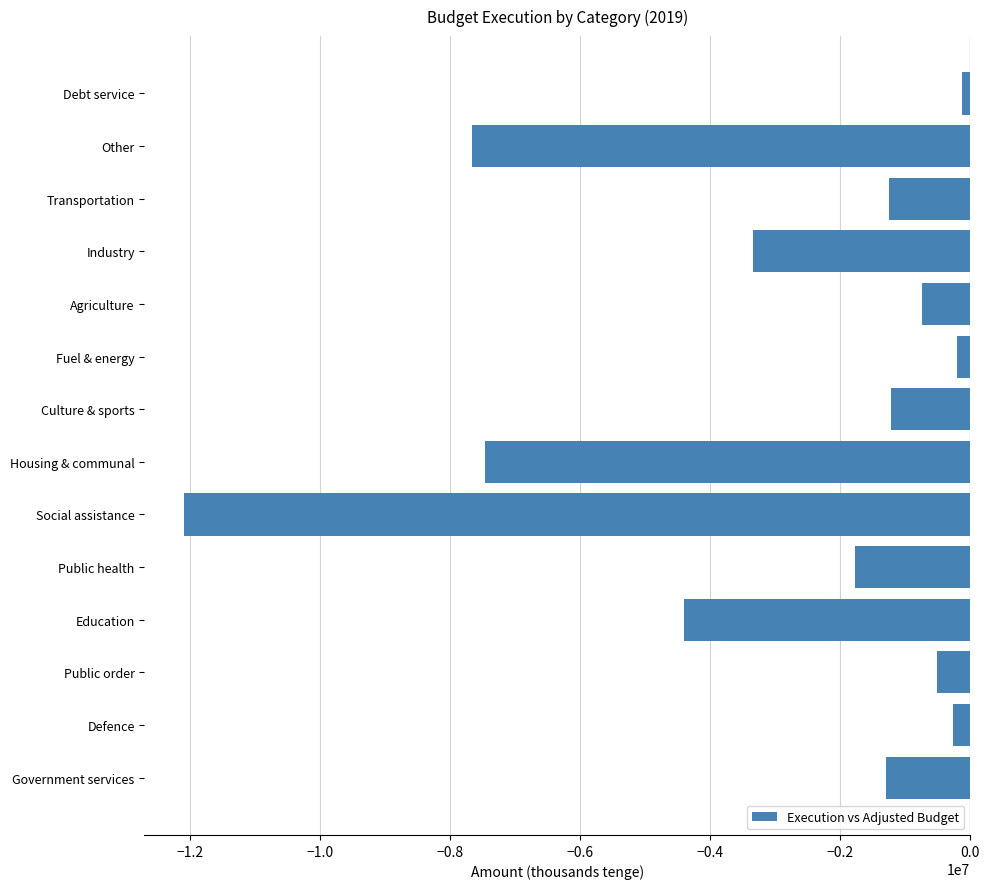

What is the sum of the values at Social assistance and Agriculture?

-12830776.3